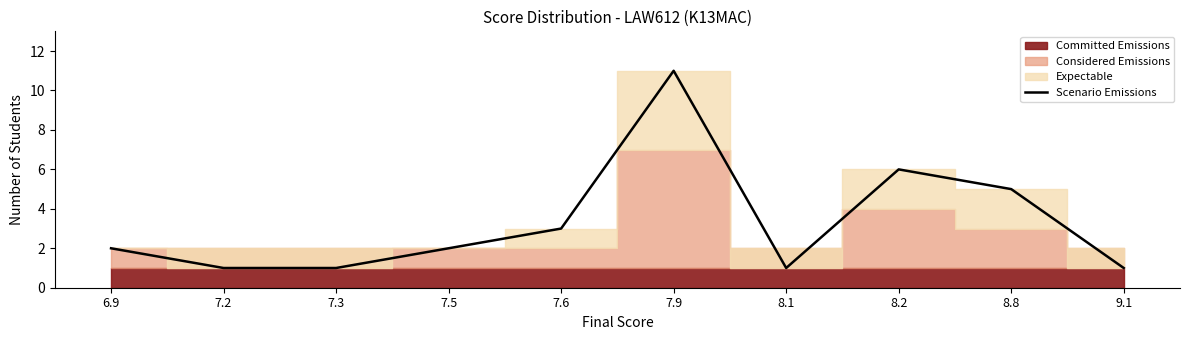

At which category does the data reach its first local valley?

8.1